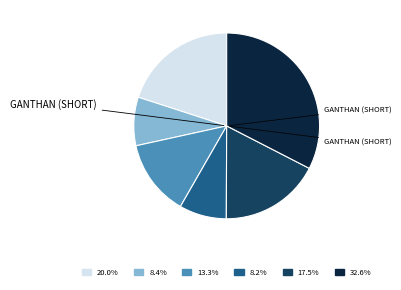

Does any single category account for the majority?

No